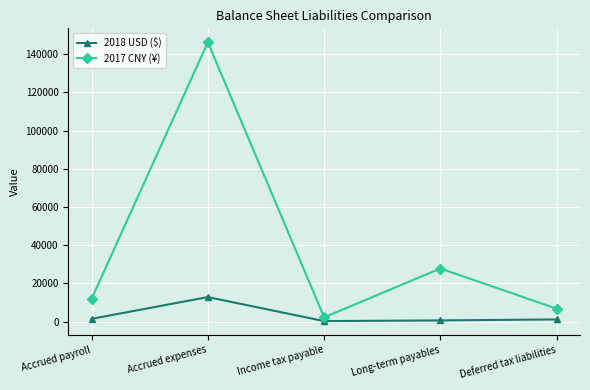

Which category has the highest value across all series?

Accrued expenses